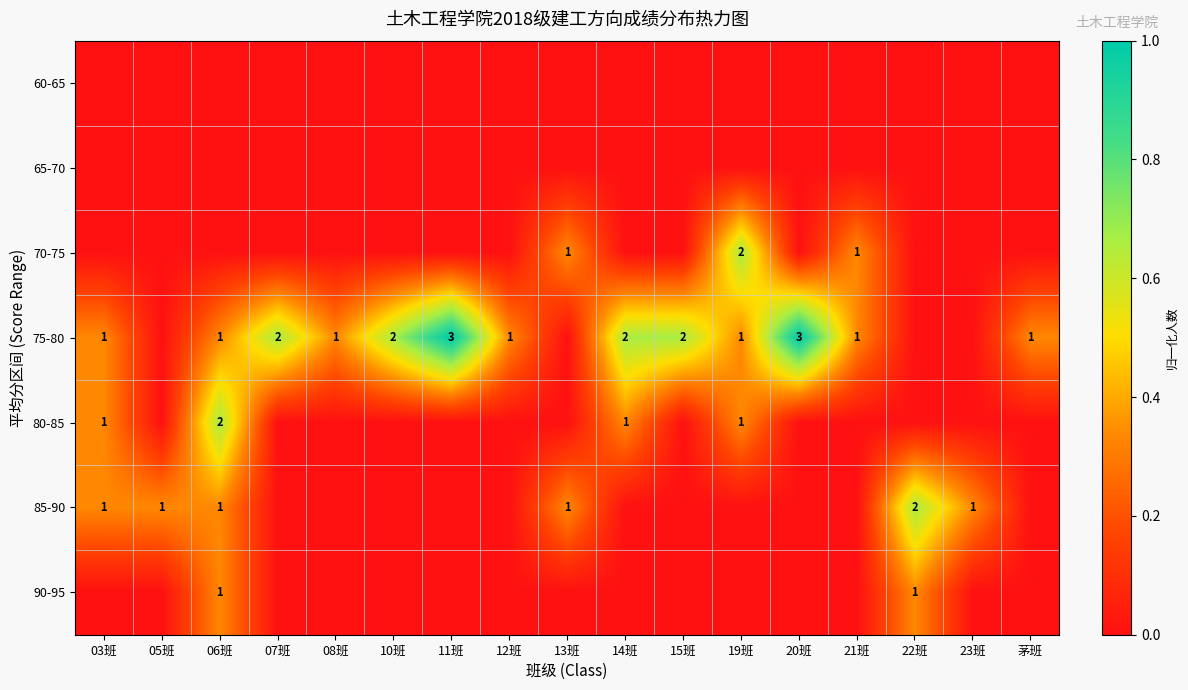

True or false: 90-95 has a value of 0 at 22班.

False